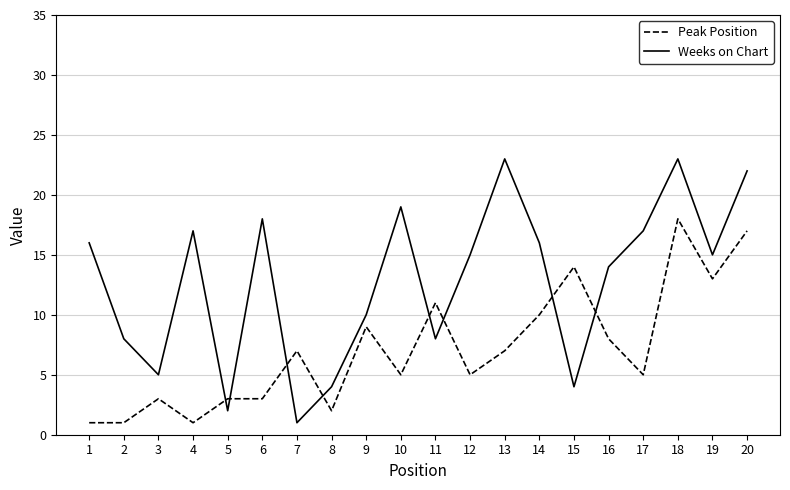

Reading left to right, transcribe all the data shown in this chart.

Peak Position: 1=1	2=1	3=3	4=1	5=3	6=3	7=7	8=2	9=9	10=5	11=11	12=5	13=7	14=10	15=14	16=8	17=5	18=18	19=13	20=17
Weeks on Chart: 1=16	2=8	3=5	4=17	5=2	6=18	7=1	8=4	9=10	10=19	11=8	12=15	13=23	14=16	15=4	16=14	17=17	18=23	19=15	20=22